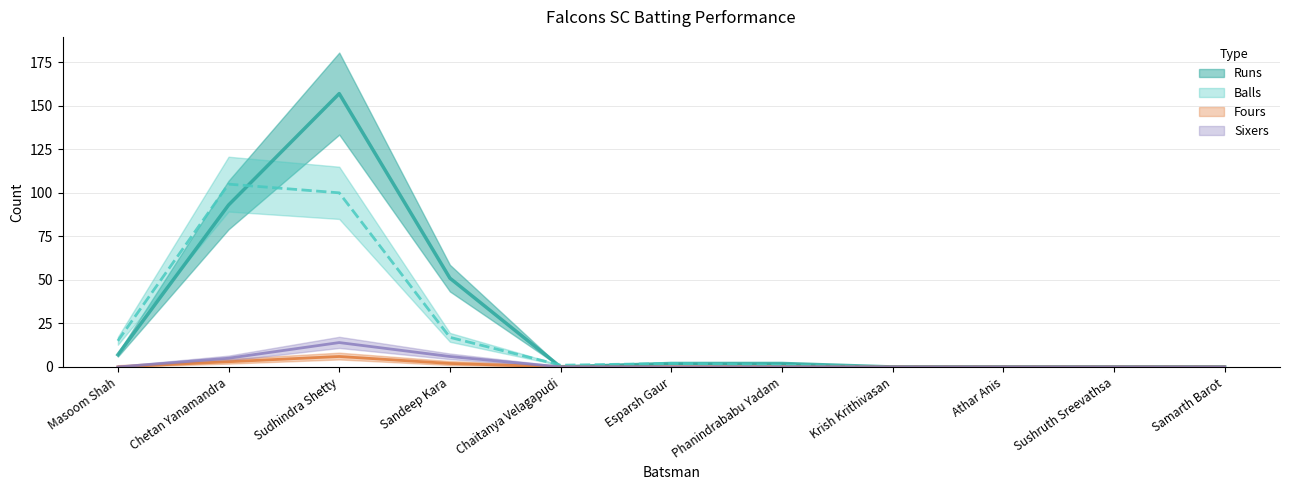

Rank the series at Sushruth Sreevathsa from highest to lowest value.

Runs, Balls, Fours, Sixers